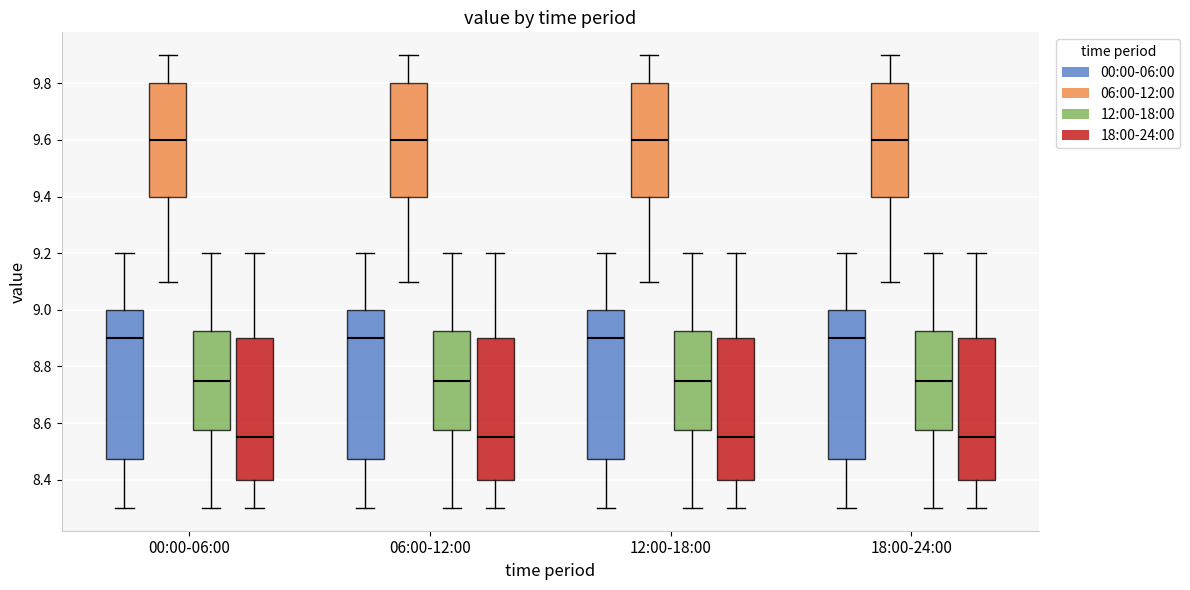

Reading left to right, transcribe this box plot: for each box, give where its median line is, the range the box spans, and where its two whiskers end, as read against the y-axis. The values are not printed on the chart, so give them approximately, as read against the axis.

00:00-06:00 (00:00-06:00): median 8.90, box 8.48 to 9.00, whiskers 8.30 to 9.20
00:00-06:00 (06:00-12:00): median 9.60, box 9.40 to 9.80, whiskers 9.10 to 9.90
00:00-06:00 (12:00-18:00): median 8.76, box 8.58 to 8.92, whiskers 8.30 to 9.20
00:00-06:00 (18:00-24:00): median 8.56, box 8.40 to 8.90, whiskers 8.30 to 9.20
06:00-12:00 (00:00-06:00): median 8.90, box 8.48 to 9.00, whiskers 8.30 to 9.20
06:00-12:00 (06:00-12:00): median 9.60, box 9.40 to 9.80, whiskers 9.10 to 9.90
06:00-12:00 (12:00-18:00): median 8.76, box 8.58 to 8.92, whiskers 8.30 to 9.20
06:00-12:00 (18:00-24:00): median 8.56, box 8.40 to 8.90, whiskers 8.30 to 9.20
12:00-18:00 (00:00-06:00): median 8.90, box 8.48 to 9.00, whiskers 8.30 to 9.20
12:00-18:00 (06:00-12:00): median 9.60, box 9.40 to 9.80, whiskers 9.10 to 9.90
12:00-18:00 (12:00-18:00): median 8.76, box 8.58 to 8.92, whiskers 8.30 to 9.20
12:00-18:00 (18:00-24:00): median 8.56, box 8.40 to 8.90, whiskers 8.30 to 9.20
18:00-24:00 (00:00-06:00): median 8.90, box 8.48 to 9.00, whiskers 8.30 to 9.20
18:00-24:00 (06:00-12:00): median 9.60, box 9.40 to 9.80, whiskers 9.10 to 9.90
18:00-24:00 (12:00-18:00): median 8.76, box 8.58 to 8.92, whiskers 8.30 to 9.20
18:00-24:00 (18:00-24:00): median 8.56, box 8.40 to 8.90, whiskers 8.30 to 9.20